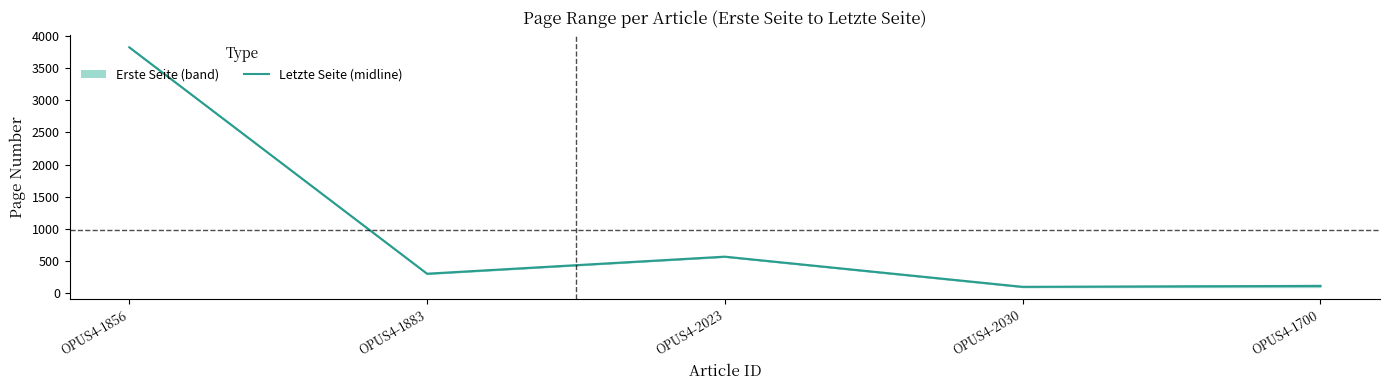

What is the value of the 3rd point from the left?

570.5